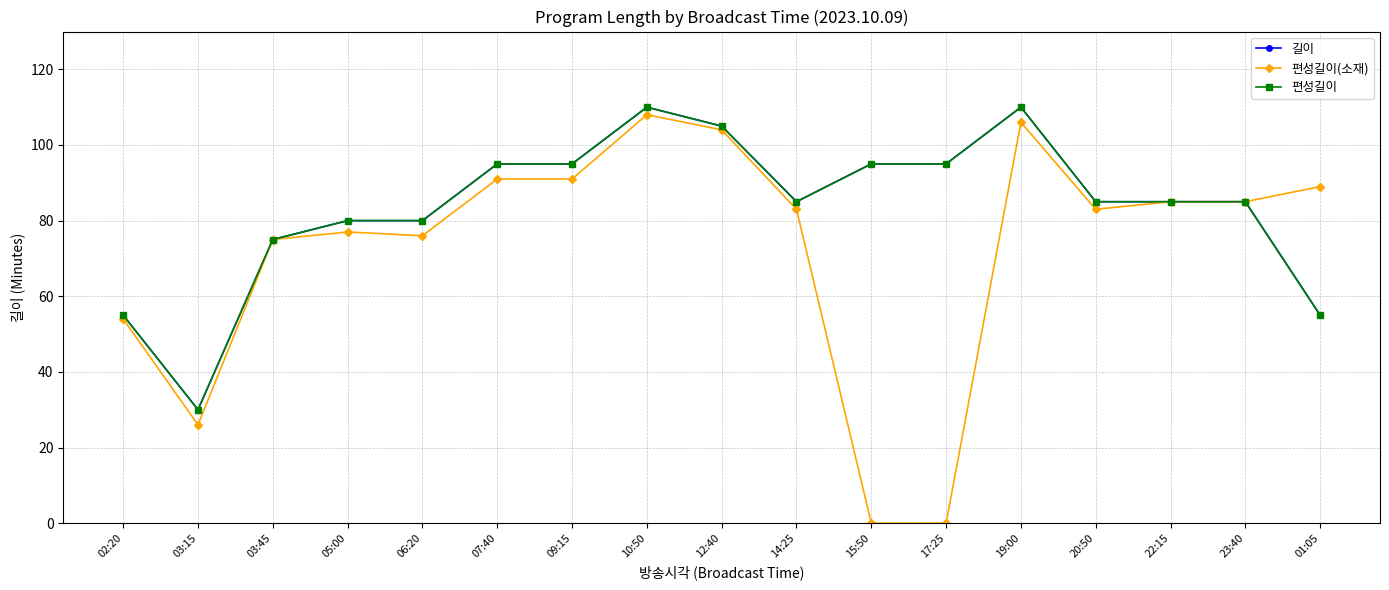

How many lines are shown in the chart?

3